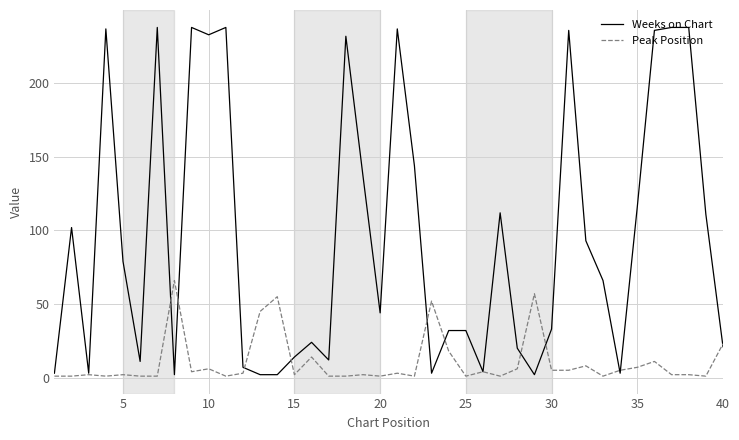

Which series has the largest total across all categories?

Weeks on Chart